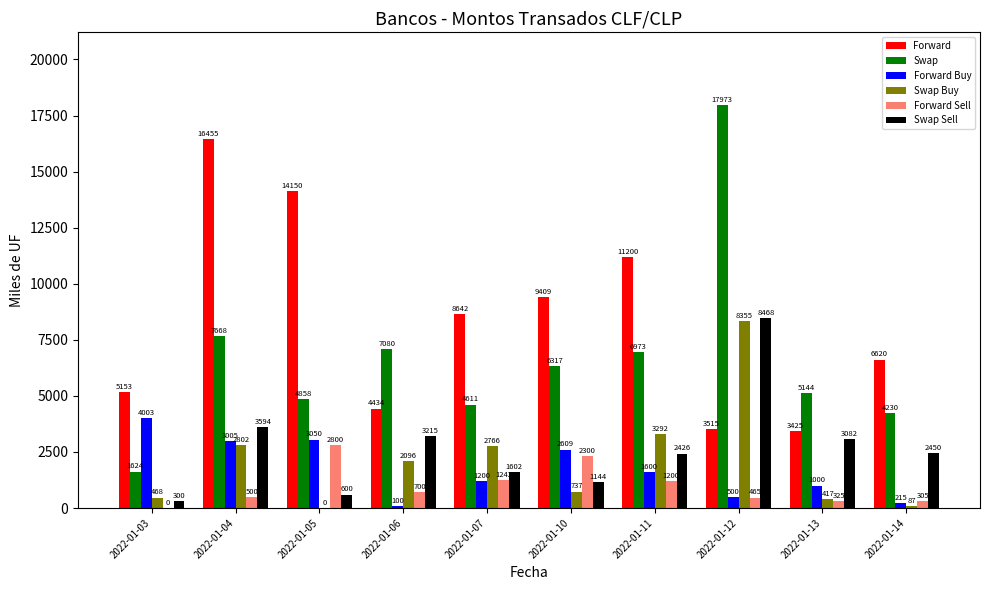

What is the sum of all Forward Sell values?

9837.0